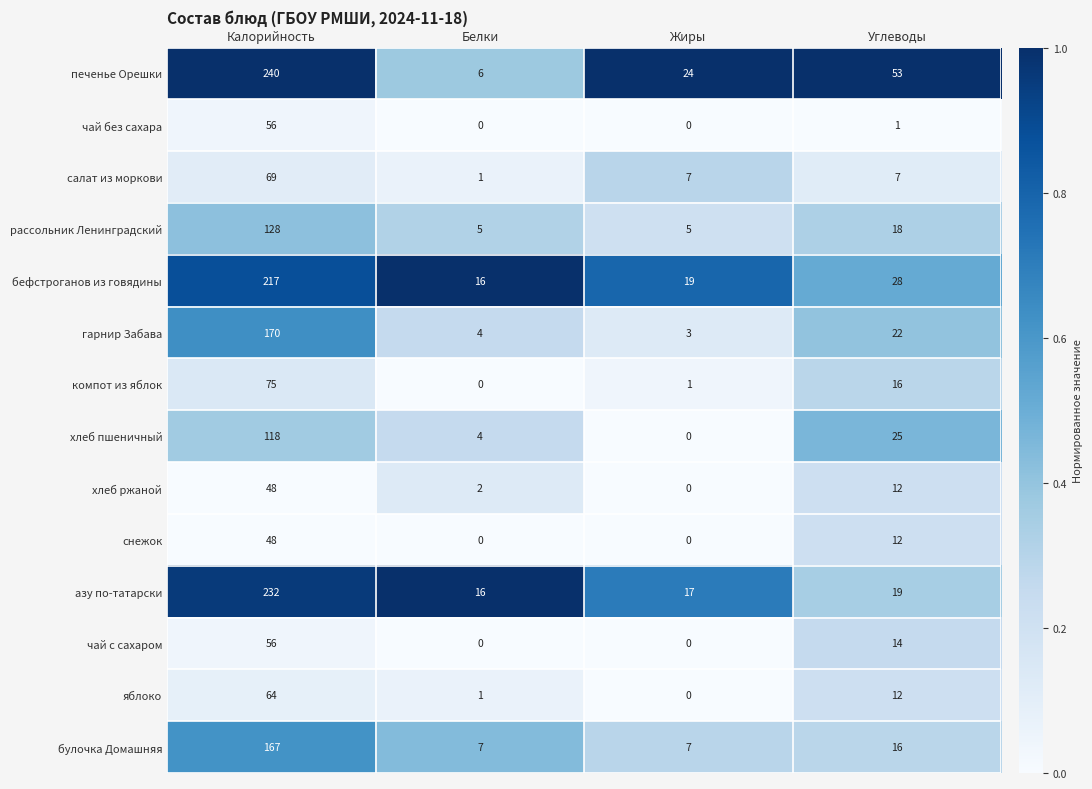

Count the number of data series in this chart.

14